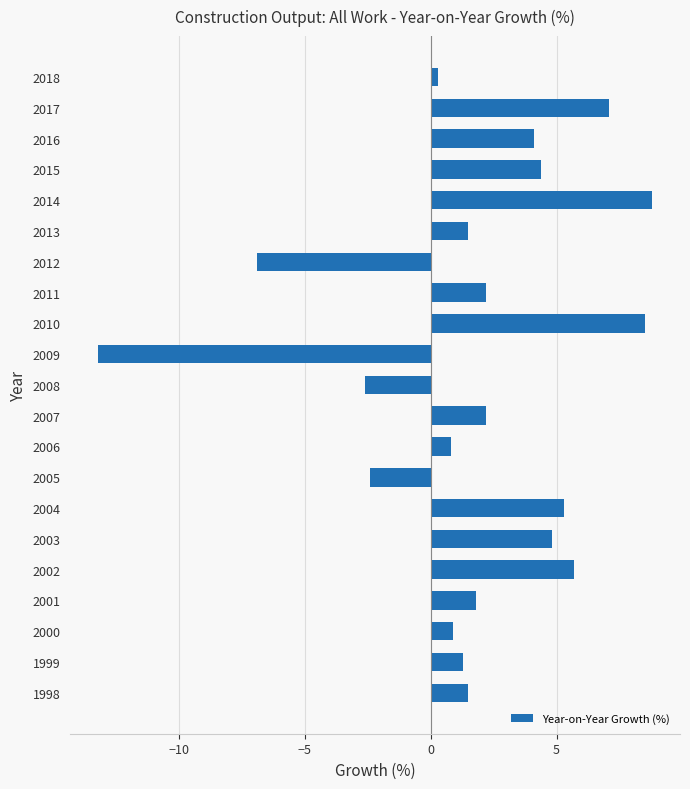

The chart shows a value of 2.2 at 2011. True or false?

True